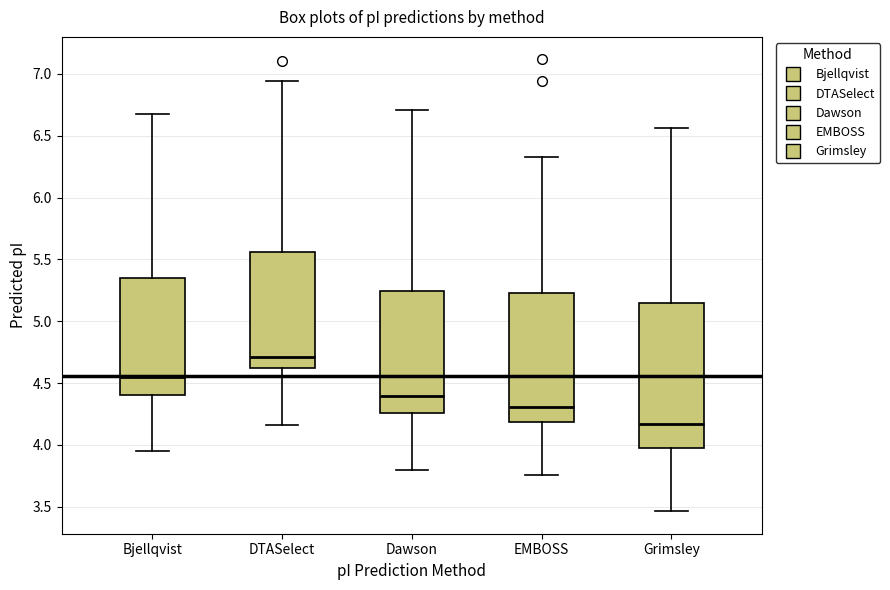

Where does the lower whisker of the box for Dawson end on the y-axis? The values are not printed on the chart, so give them approximately, as read against the axis.

3.80